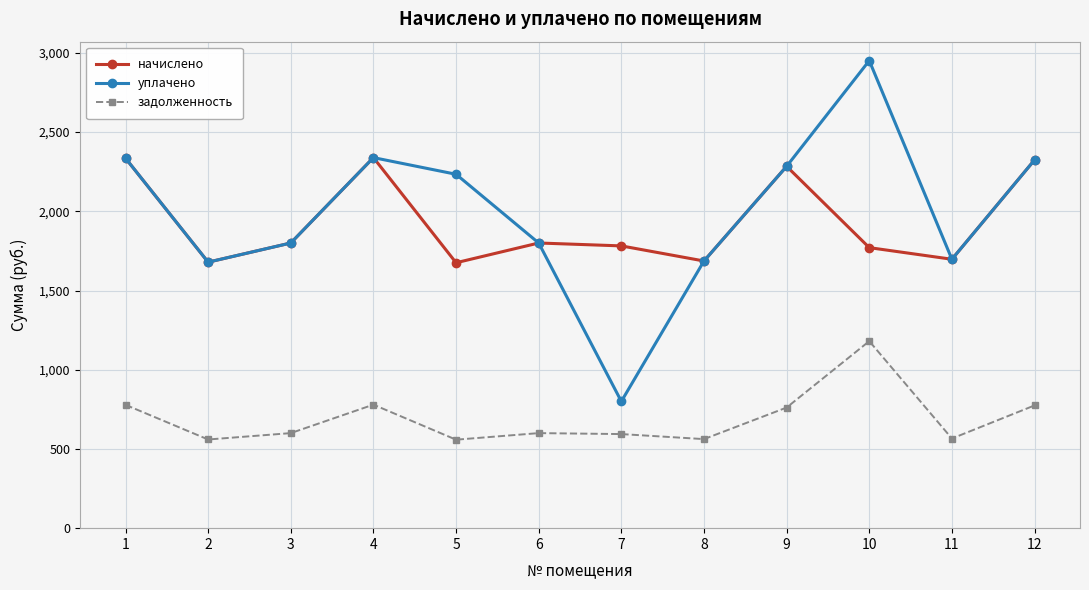

Is the value of задолженность at 2 greater than the value of уплачено at 10?

No